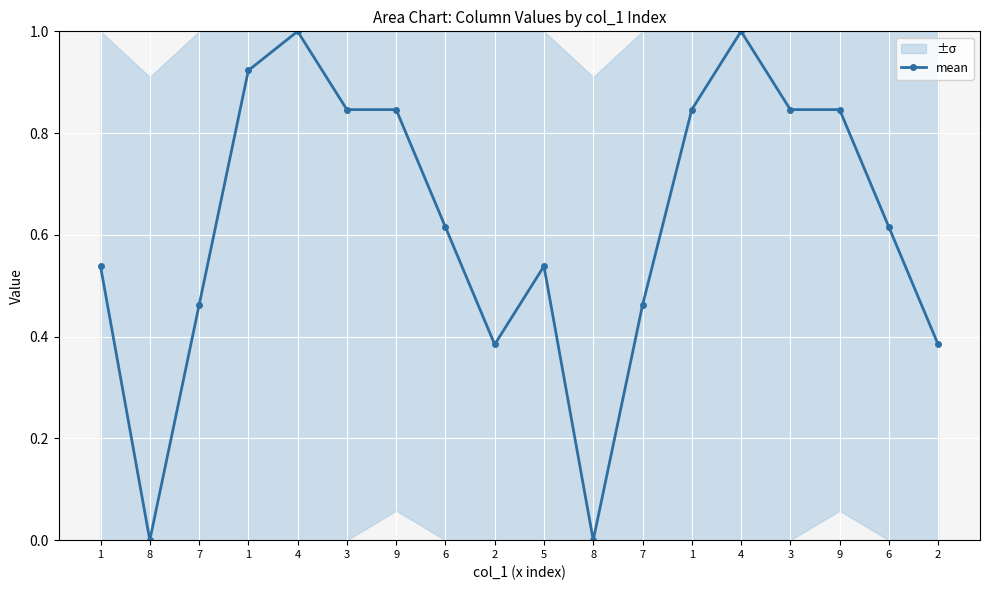

What is the change in value from 5 to 4?

+0.5